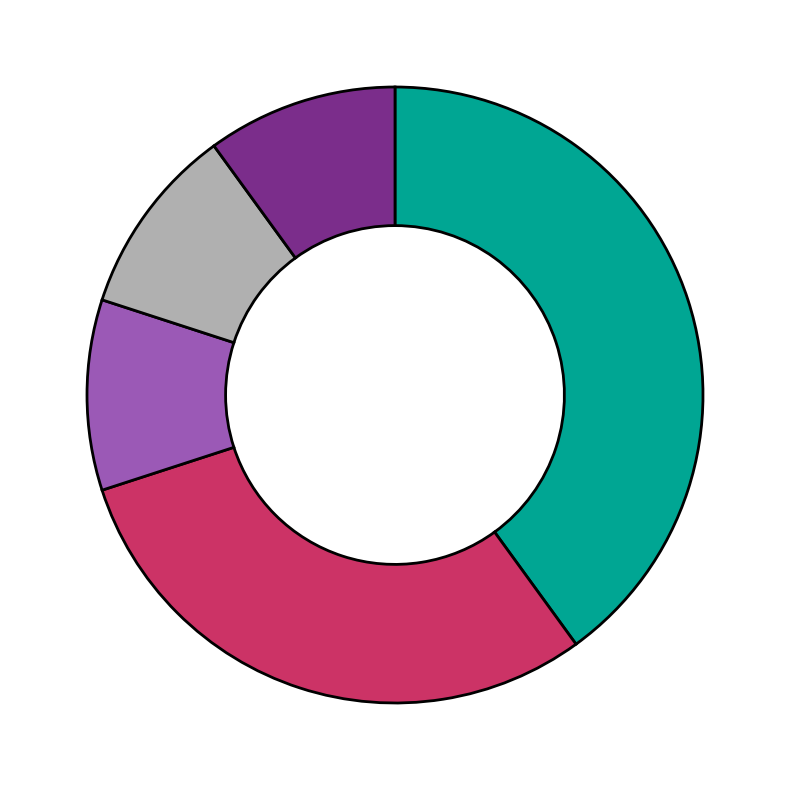

Is there any slice that represents more than half of the pie?

No